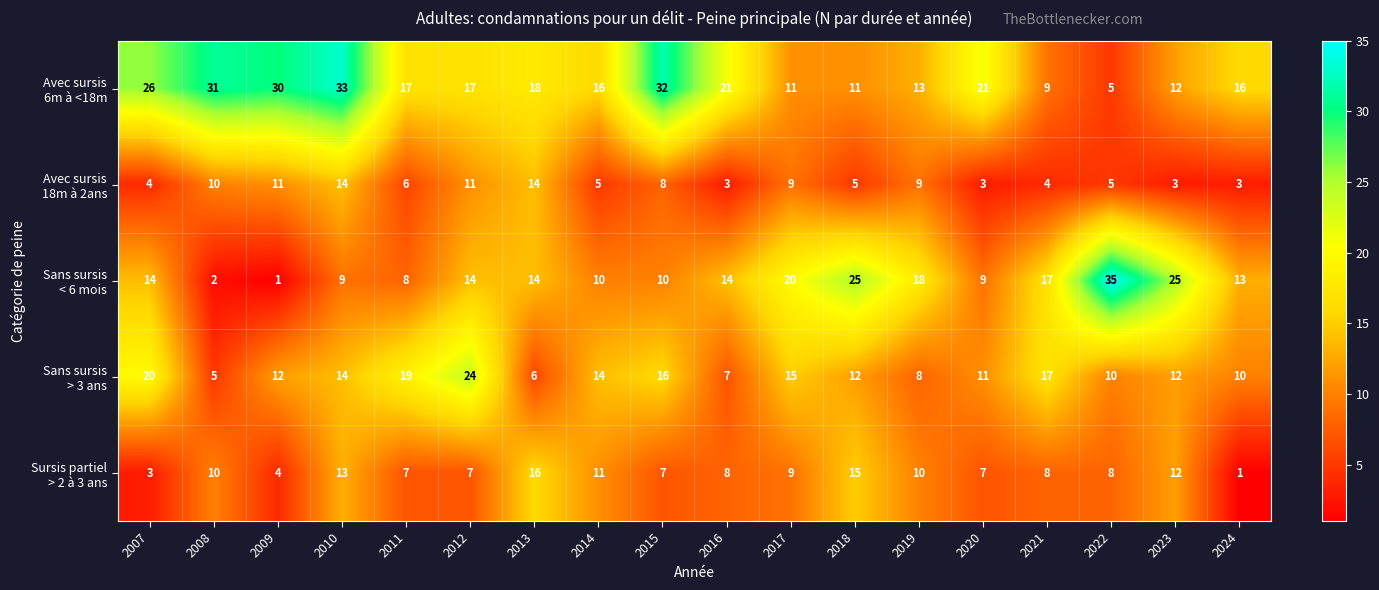

How many series are shown in this chart?

5